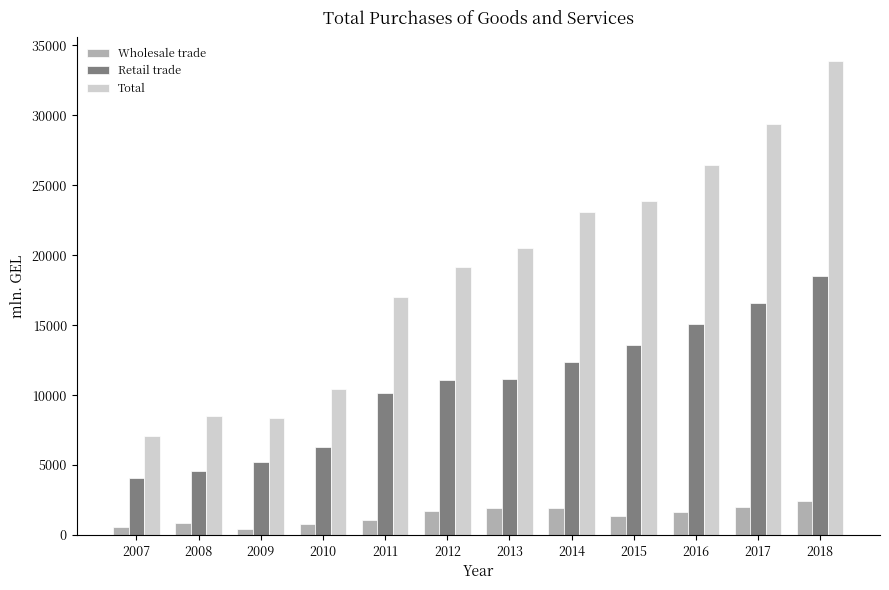

Where is Total nearest to the value 20471?

2013